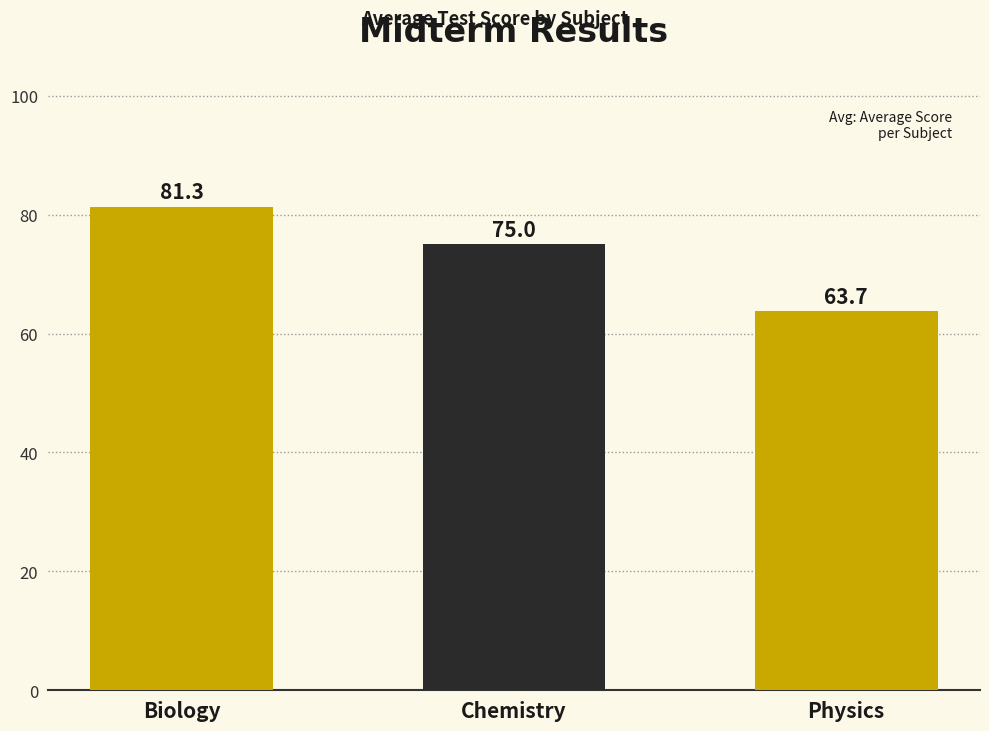

What is the approximate value at Chemistry?

75.0